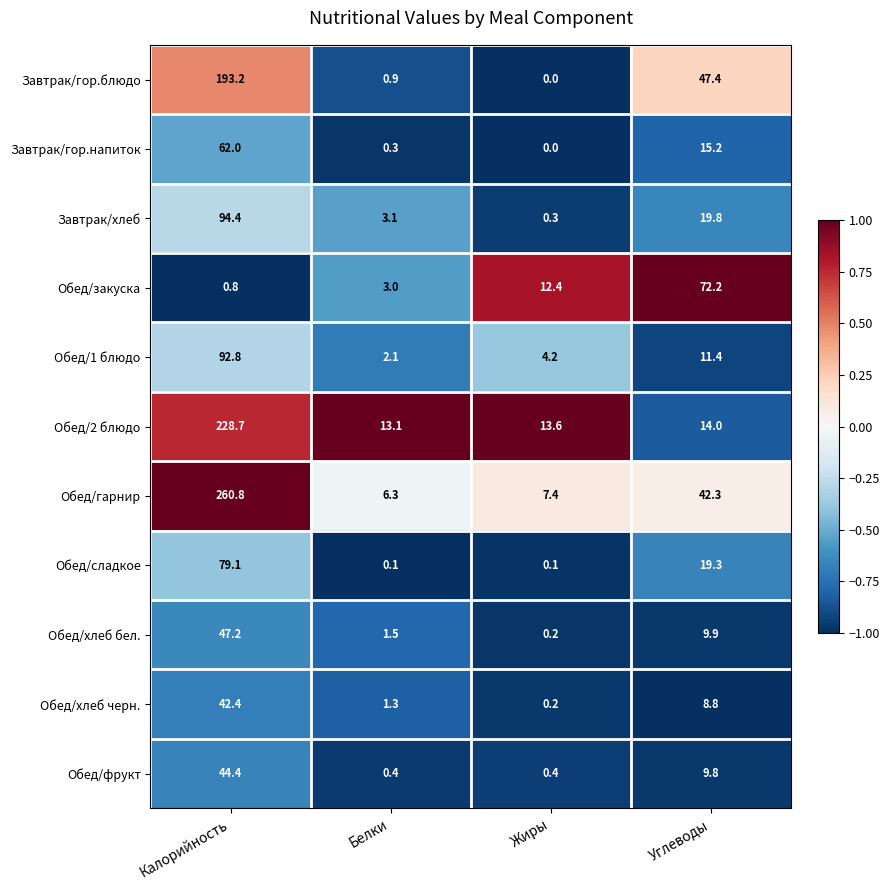

What is the sum of the Завтрак/гор.блюдо values at Углеводы and Белки?

48.3